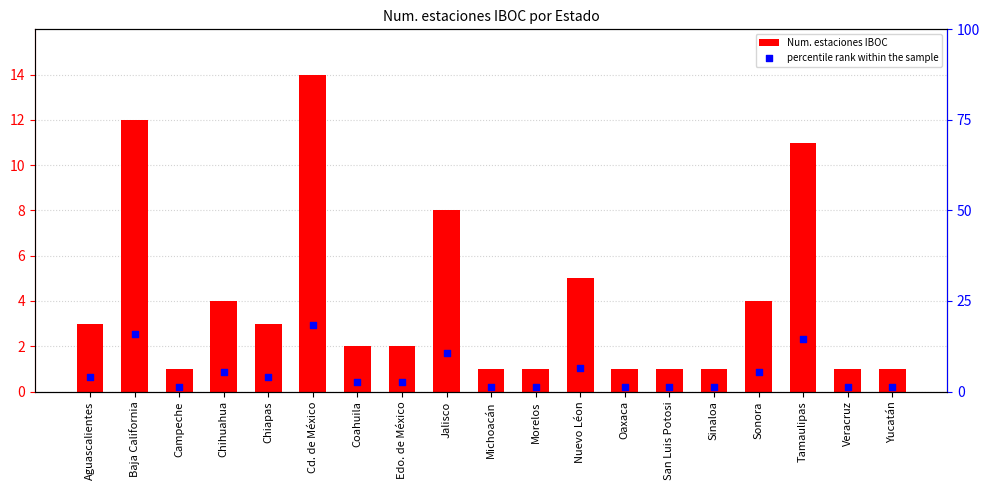

Which series has the widest spread of Y values?

percentile rank within the sample